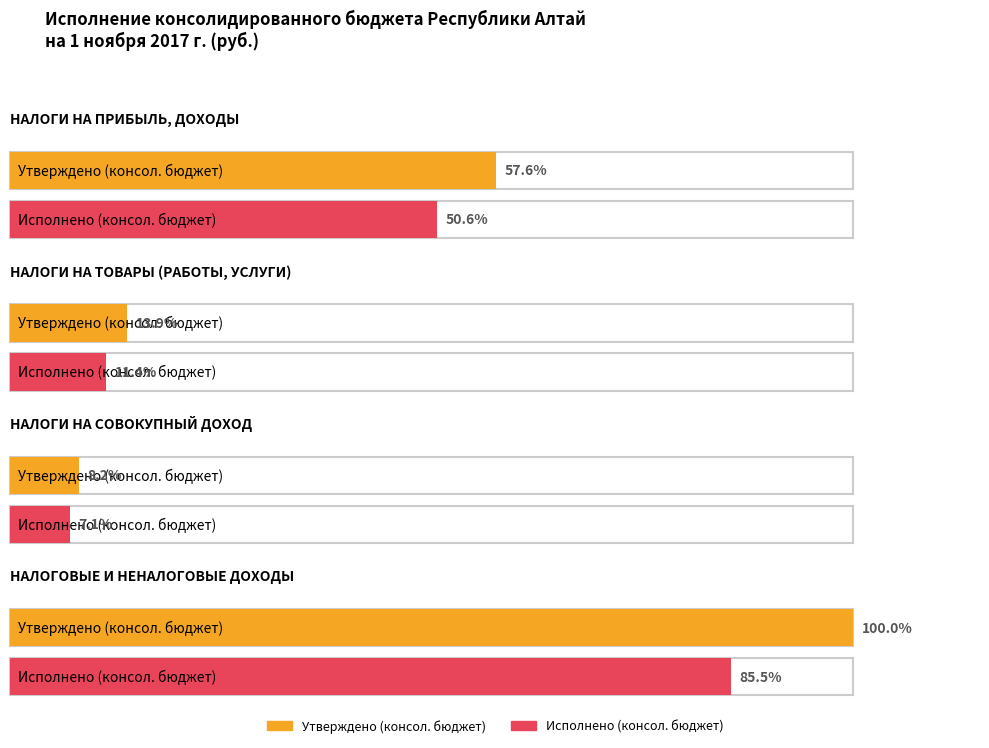

List the series in order of their overall mean, lowest first.

Исполнено (консол. бюджет), Утверждено (консол. бюджет)